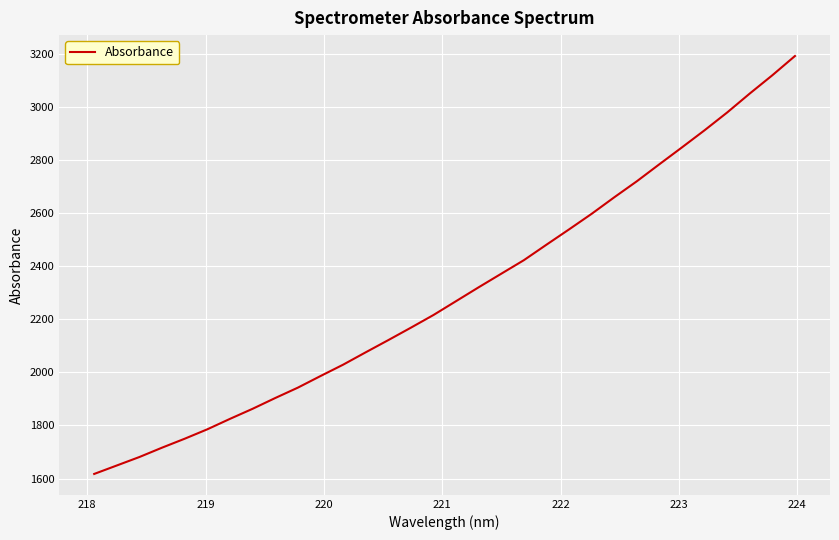

What is the average value?

2300.3